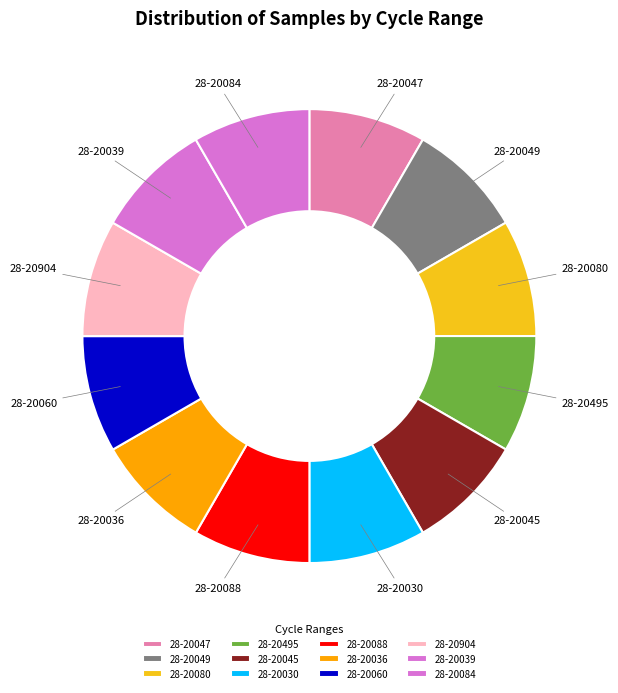

Approximately how many times larger is the value at 28-20047 compared to 28-20060?

1.0